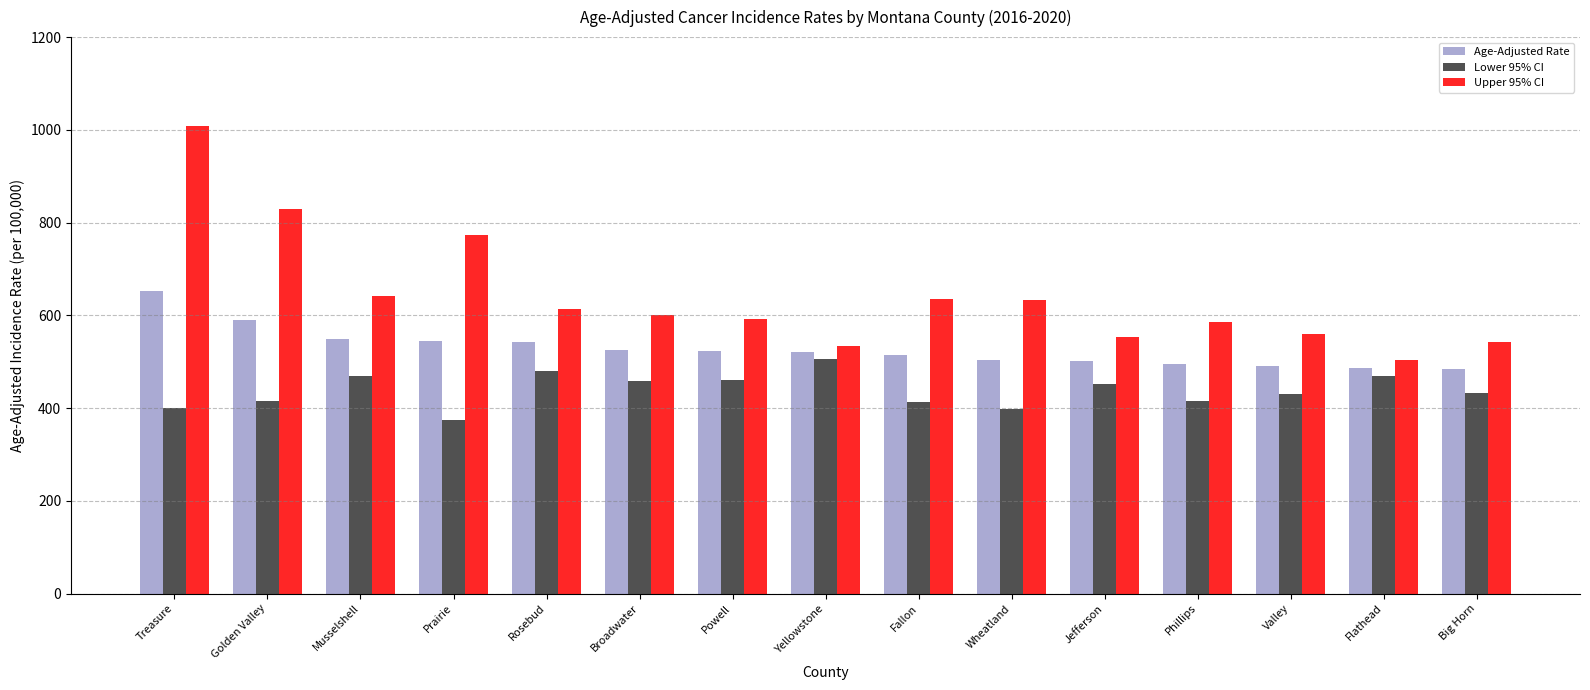

What is the spread (max minus min) of values at Rosebud?

134.0